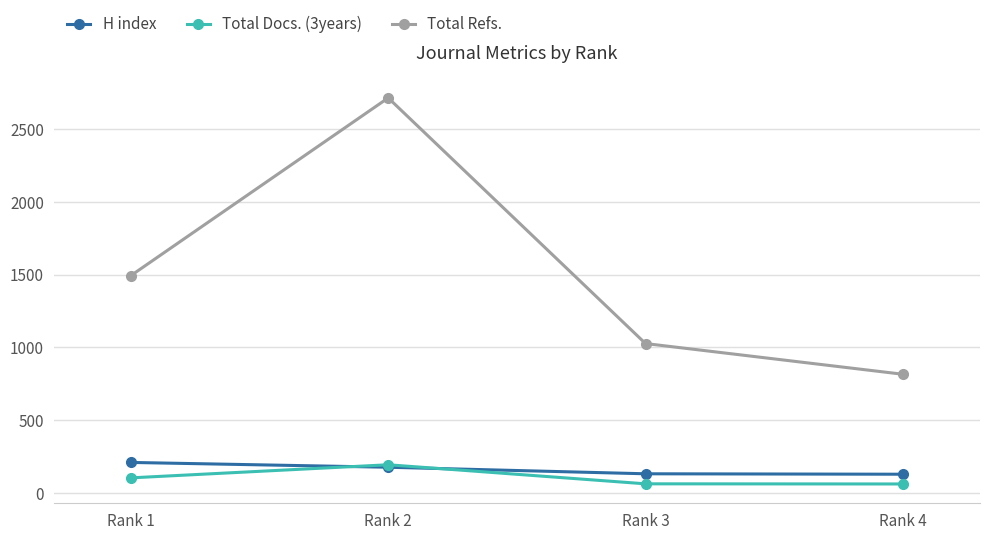

How many interior local peaks does the Total Refs. series have?

1